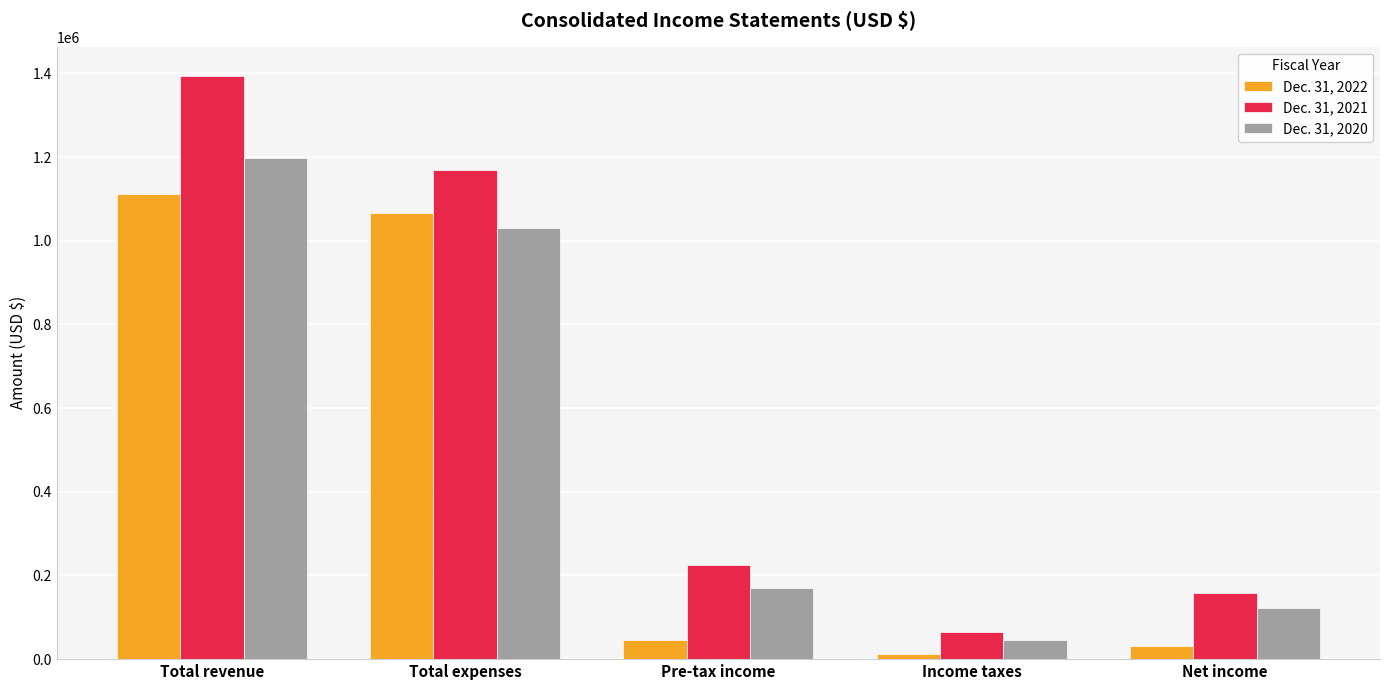

Which category has the highest value across all series?

Total revenue